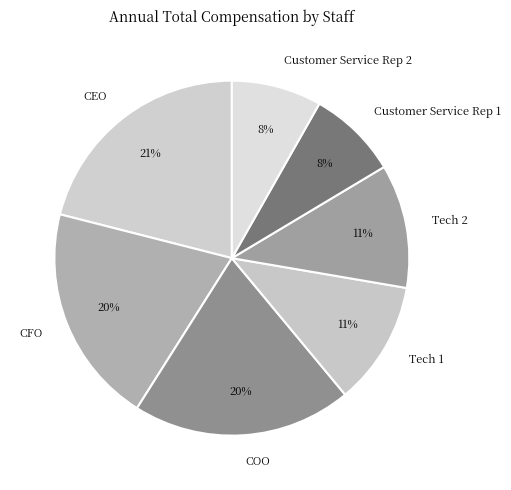

How many slices are in this pie chart?

7